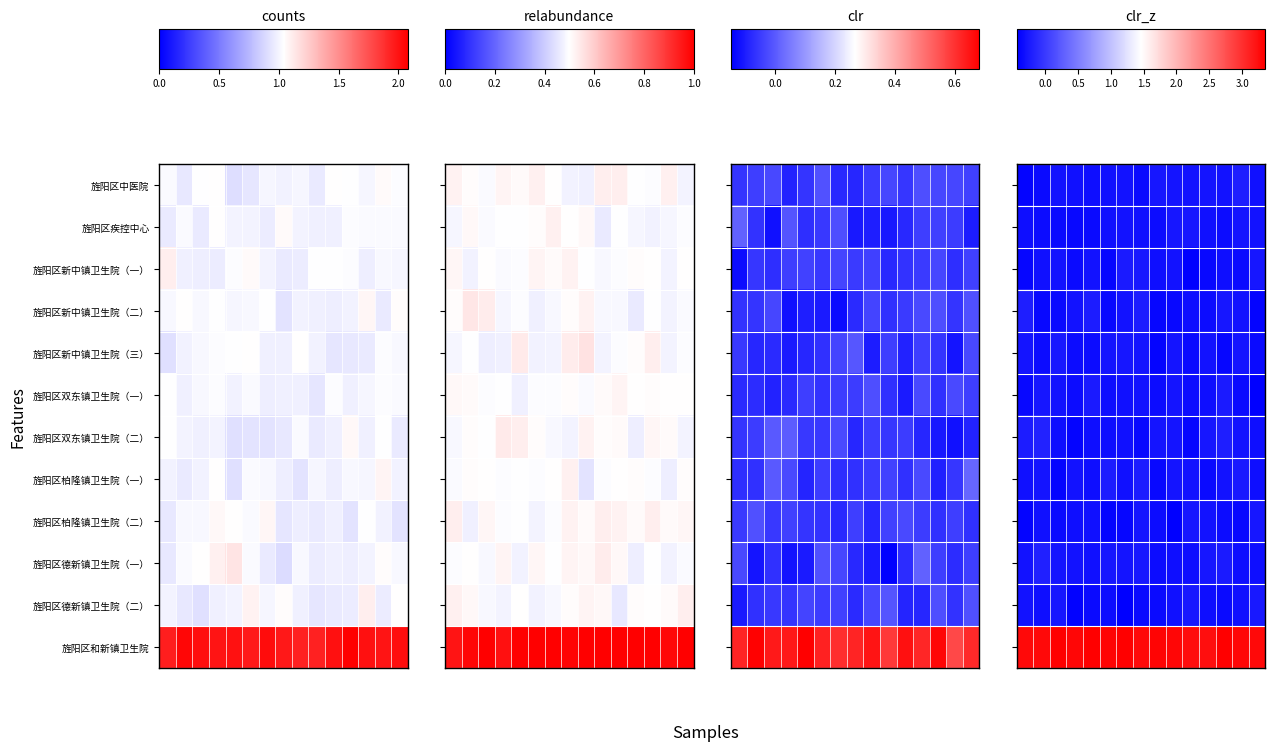

Which series has the largest total across all categories?

旌阳区和新镇卫生院